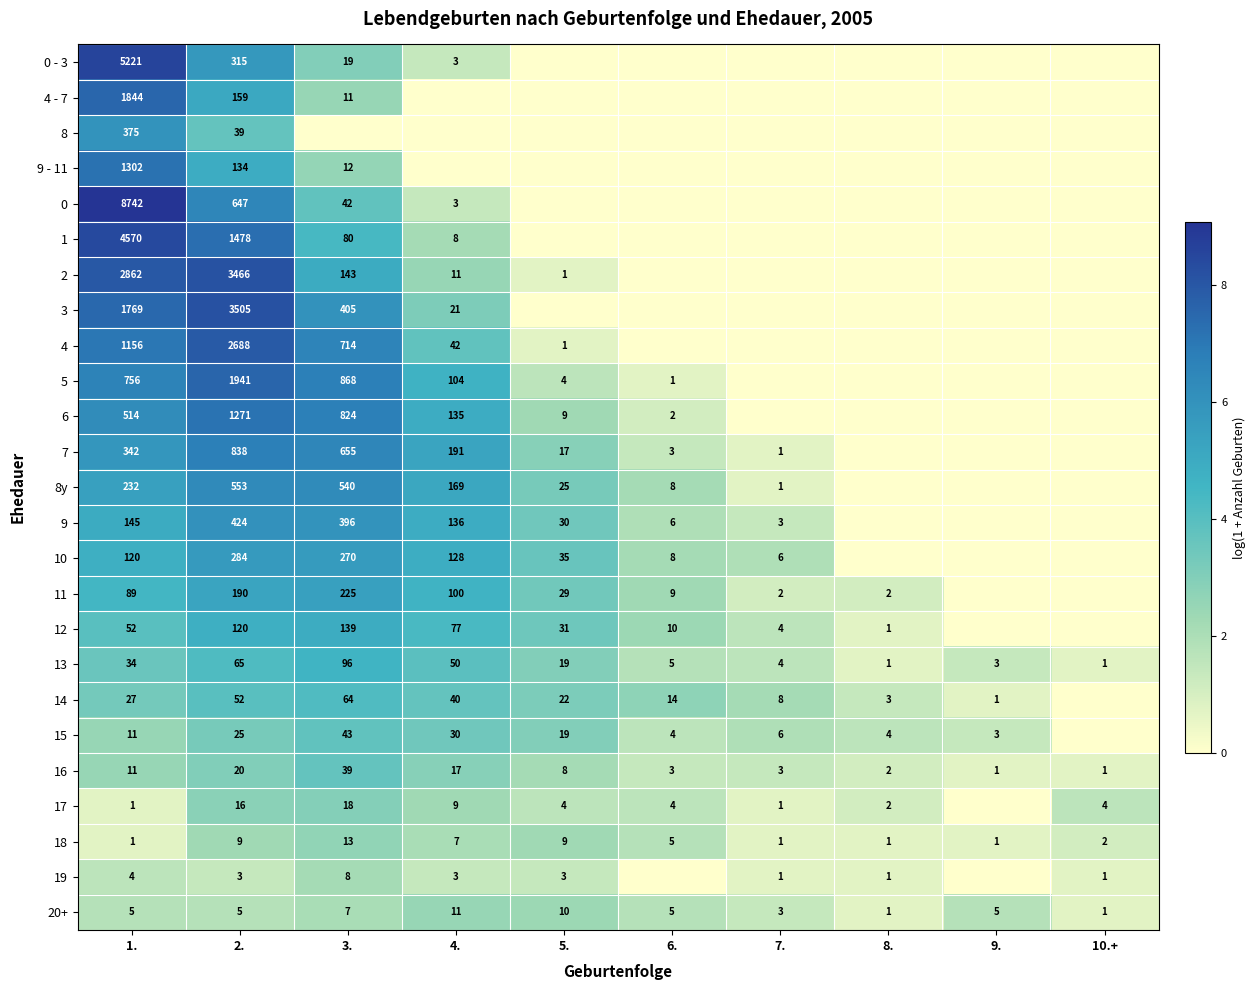

True or false: 6 has a value of 1914 at 2..

False